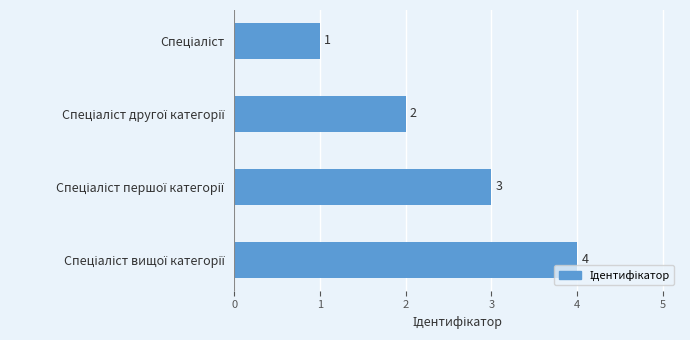

What is the maximum value shown in the chart?

4